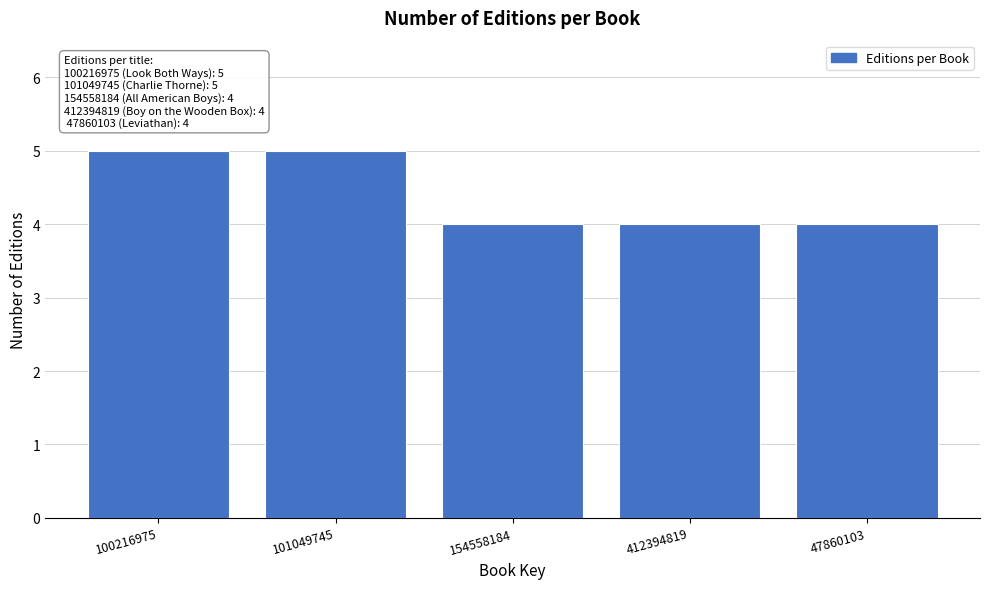

Reading left to right, extract all data points from this chart.

5	5	4	4	4